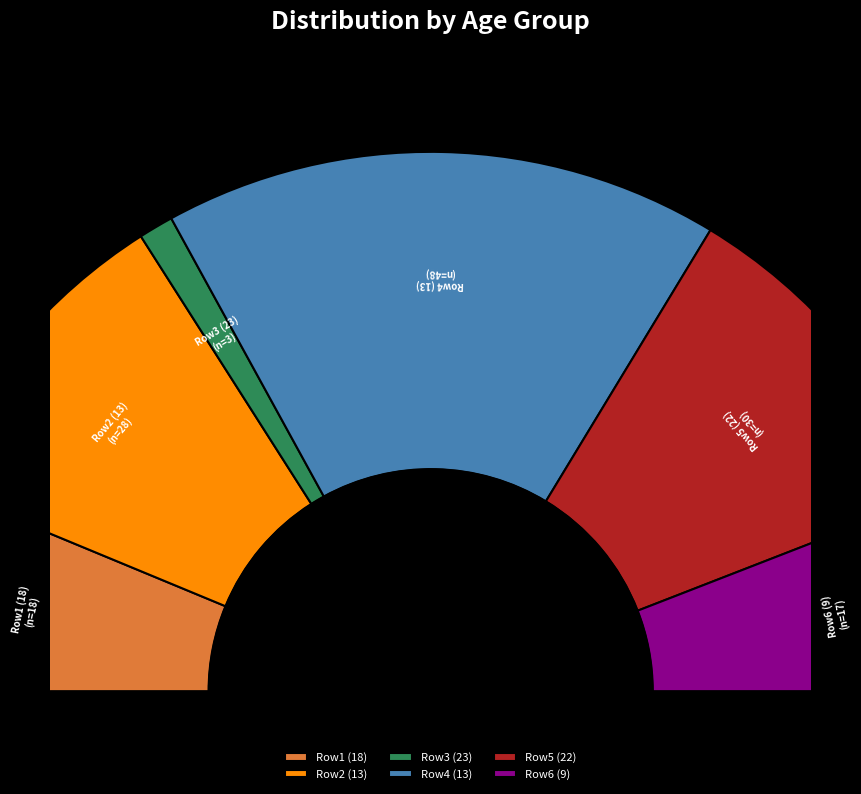

Is it true that 22 is 6% of the pie?

False